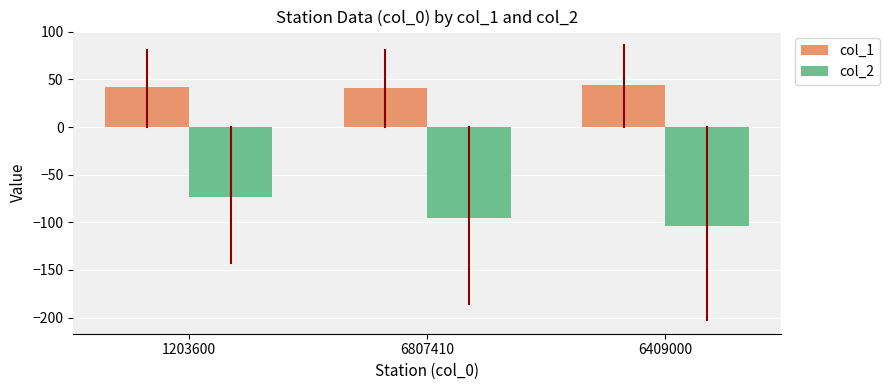

Are the bars grouped side by side (vs. stacked)?

Yes